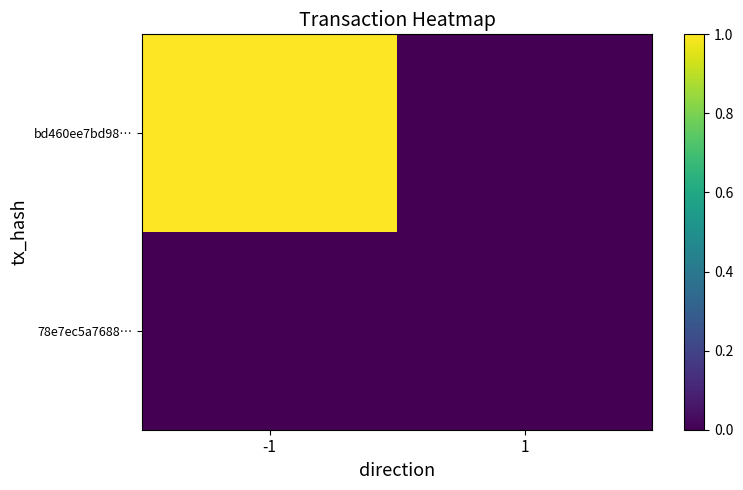

Rank the series by their maximum value, from highest to lowest.

bd460ee7bd98…, 78e7ec5a7688…